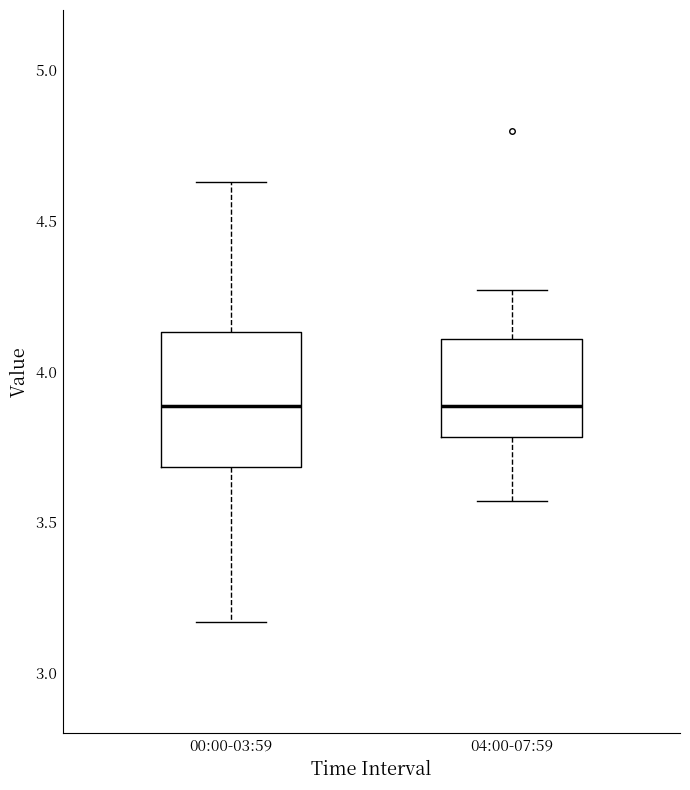

Reading left to right, transcribe this box plot: for each box, give where its median line is, the range the box spans, and where its two whiskers end, as read against the y-axis. The values are not printed on the chart, so give them approximately, as read against the axis.

00:00-03:59: median 3.90, box 3.70 to 4.15, whiskers 3.15 to 4.65
04:00-07:59: median 3.90, box 3.80 to 4.10, whiskers 3.55 to 4.25